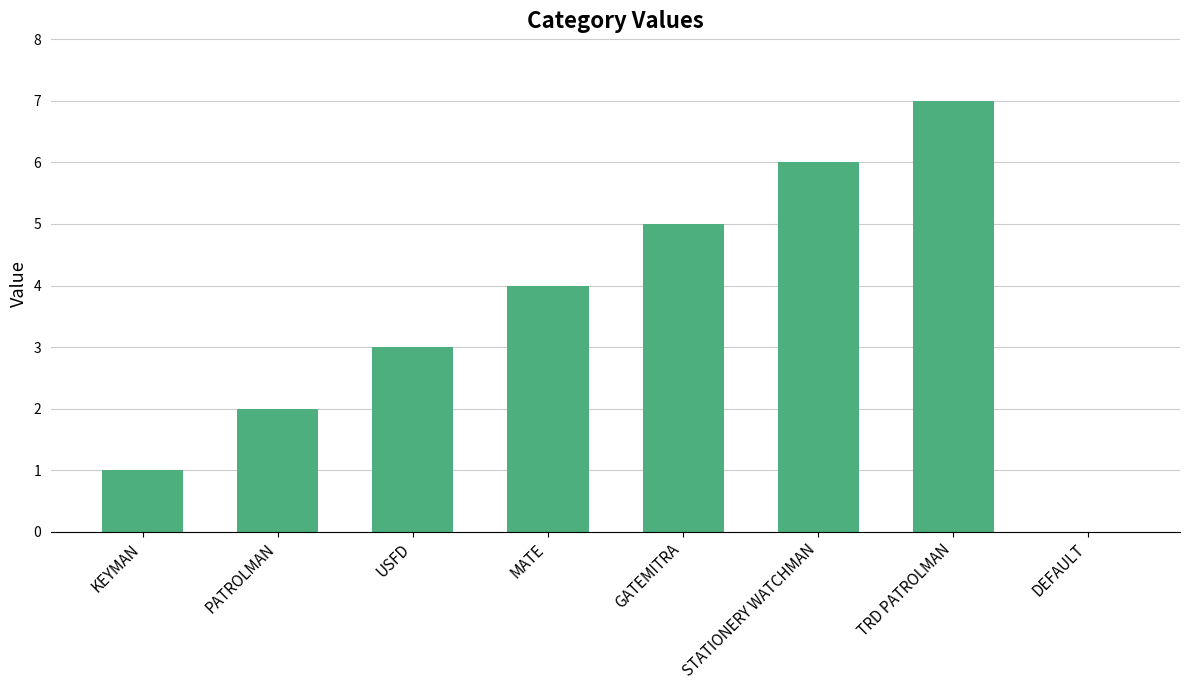

True or false: the data shows 0 at DEFAULT.

True